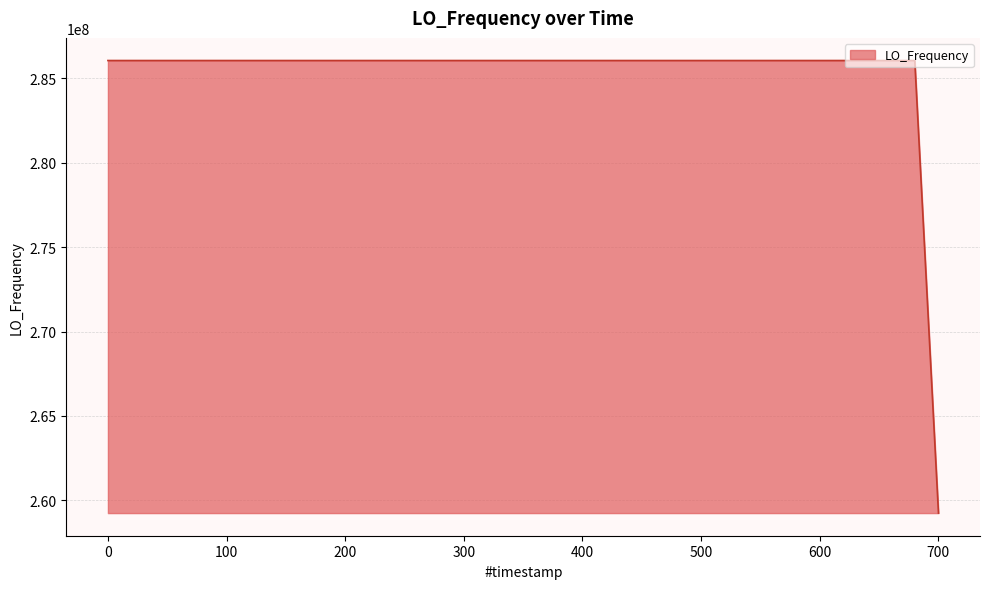

What is the difference between the maximum and minimum values?

26796523.2